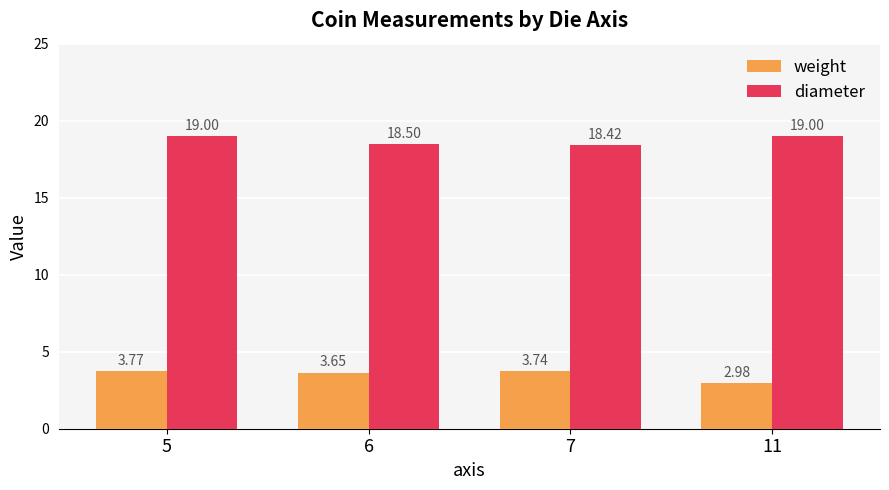

What is the value of the diameter bar at the 4th from the left?

19.0